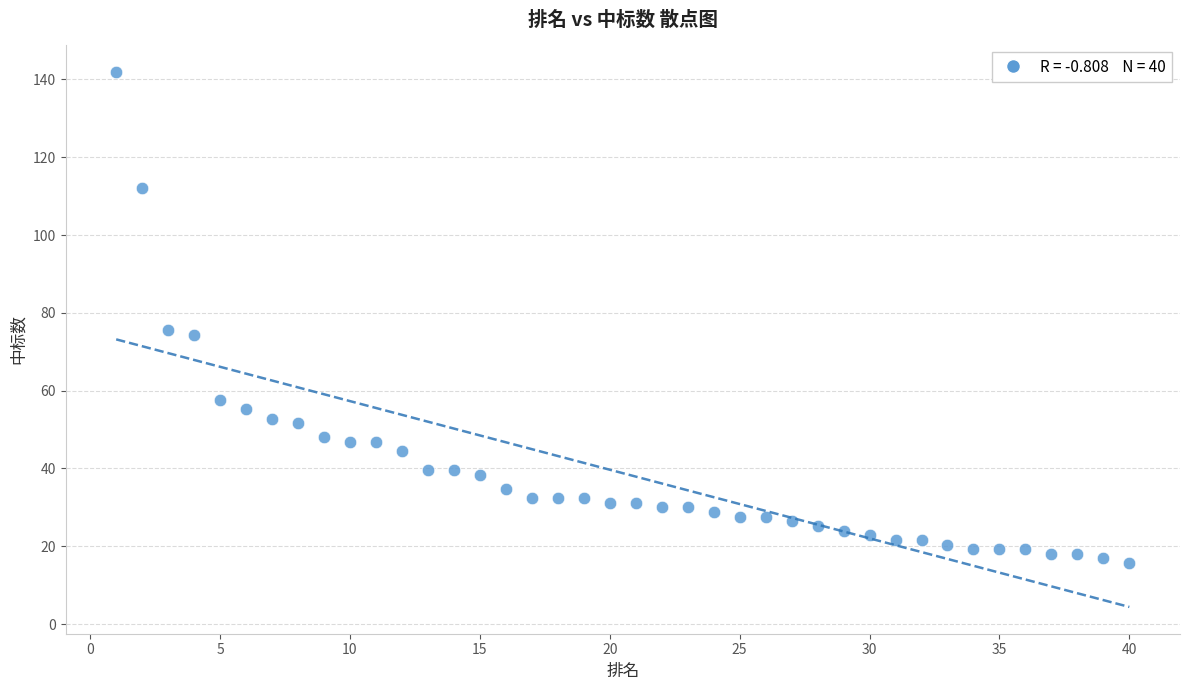

What is the range of Y values (max minus min)?

126.4